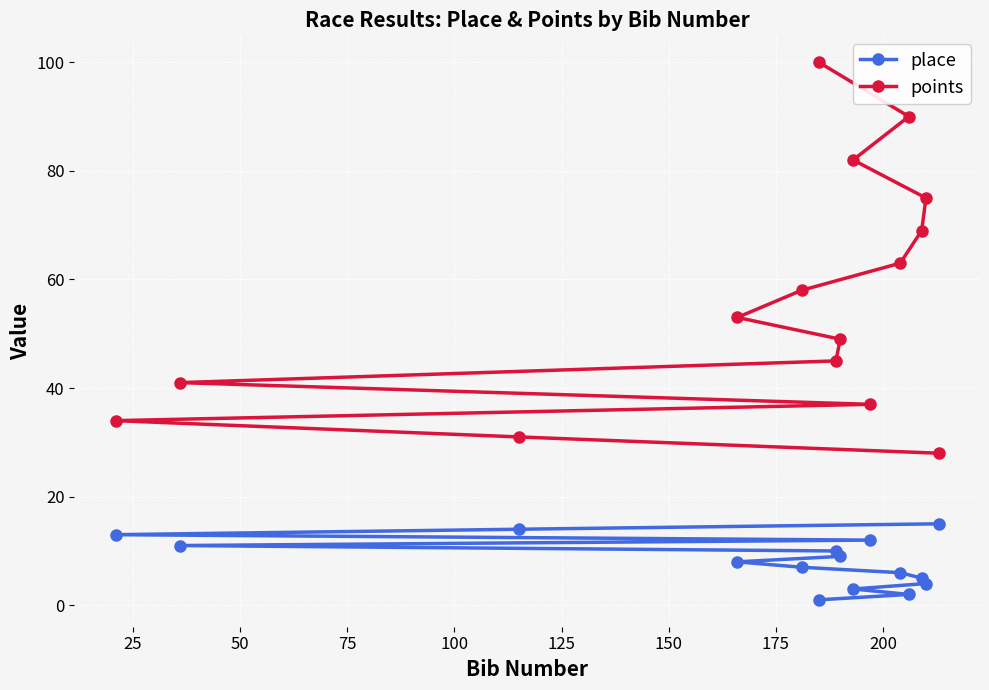

How many data points in points are less than 53?

7